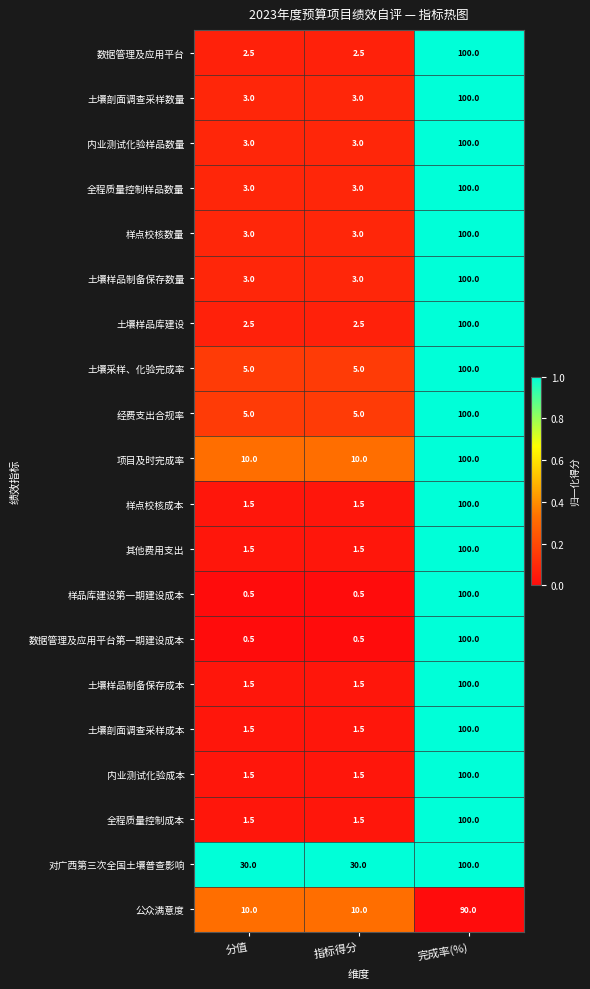

At how many categories does at least one series exceed 0?

3